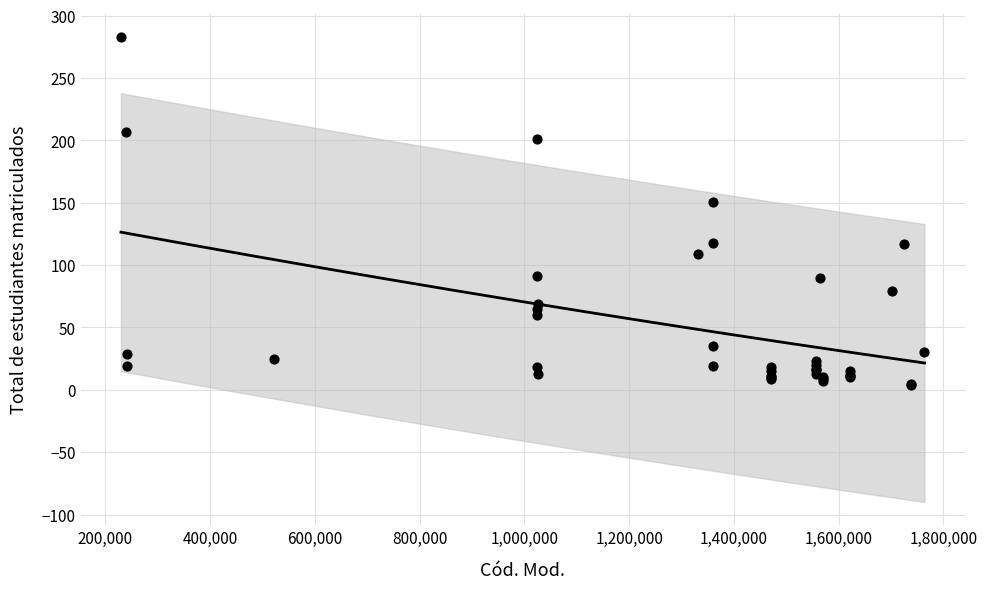

What Y value in the scatter plot is closest to 143?

151